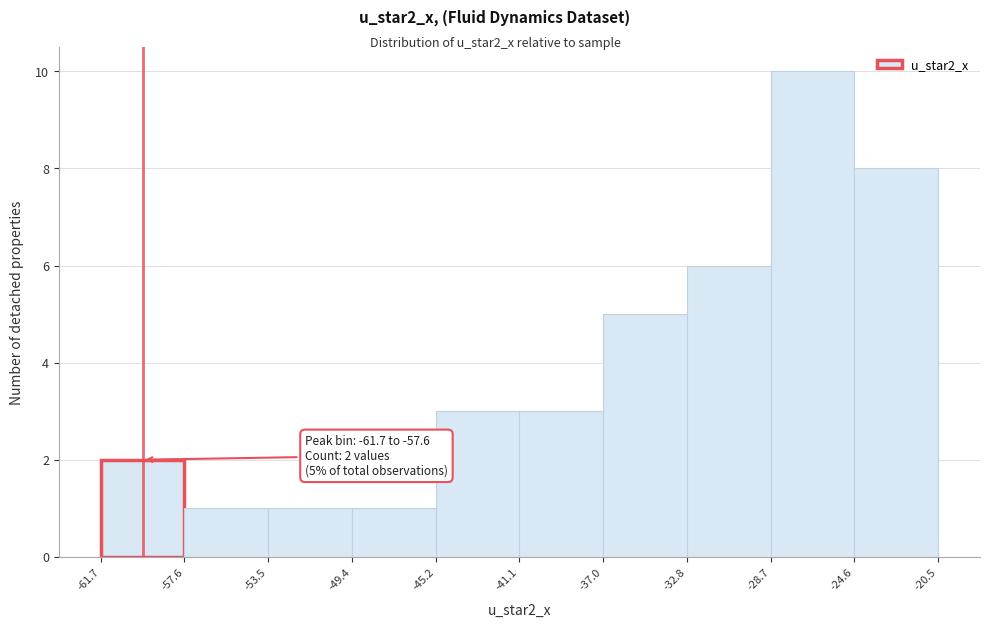

Over which range of the x-axis is the bar tallest?

-28.7 to -24.6